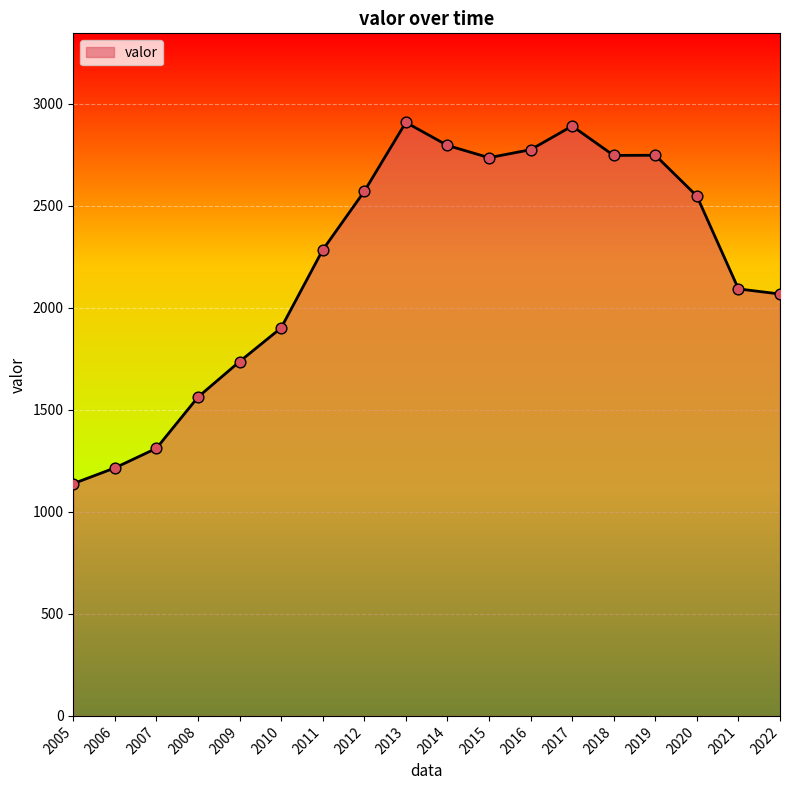

Approximately how many times larger is the value at 2014 compared to 2018?

1.0